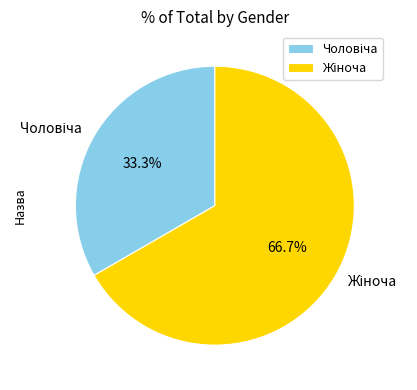

How many slices are in this pie chart?

2